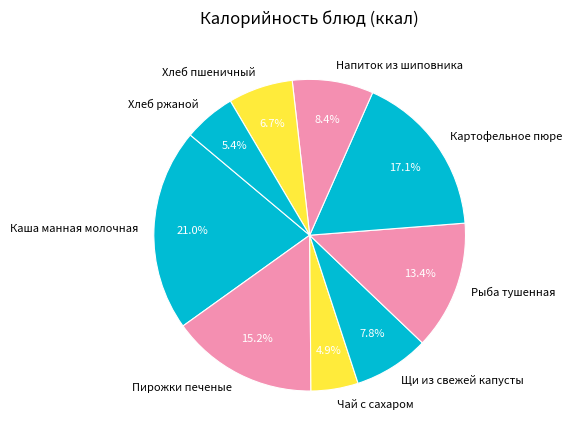

How many slices are in this pie chart?

9